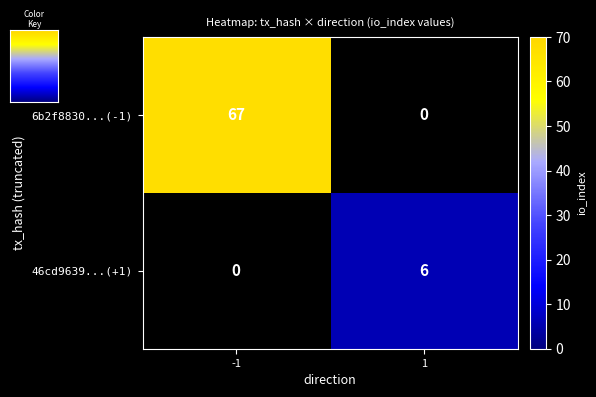

The value of 6b2f8830...(-1) at 1 is -38. True or false?

False